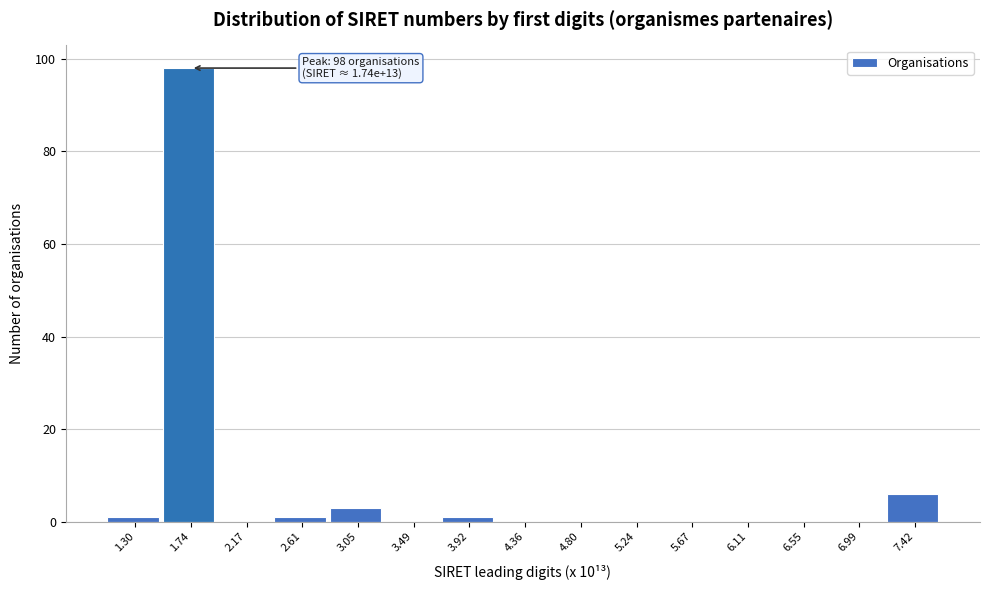

Reading left to right, extract all data points from this chart.

1.30=1	1.74=98	2.17=0	2.61=1	3.05=3	3.49=0	3.92=1	4.36=0	4.80=0	5.24=0	5.67=0	6.11=0	6.55=0	6.99=0	7.42=6